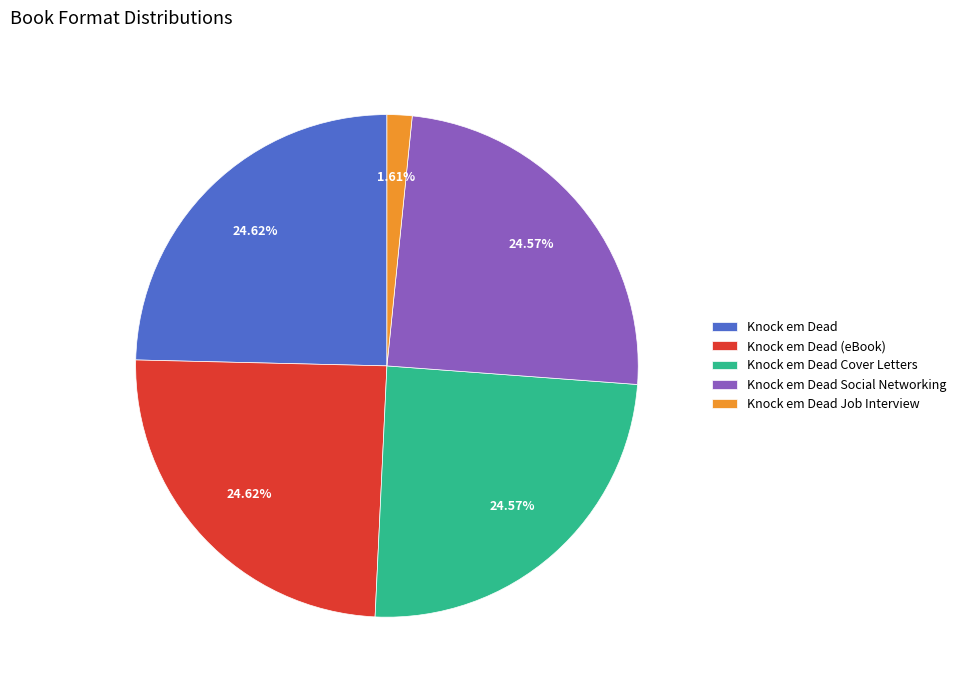

Is there any slice that represents more than half of the pie?

No